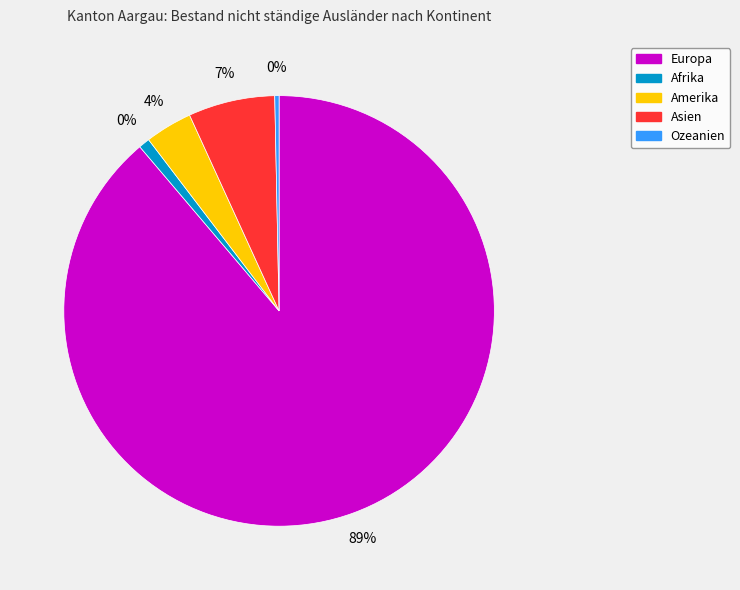

True or false: Ozeanien accounts for 0% of the total.

True